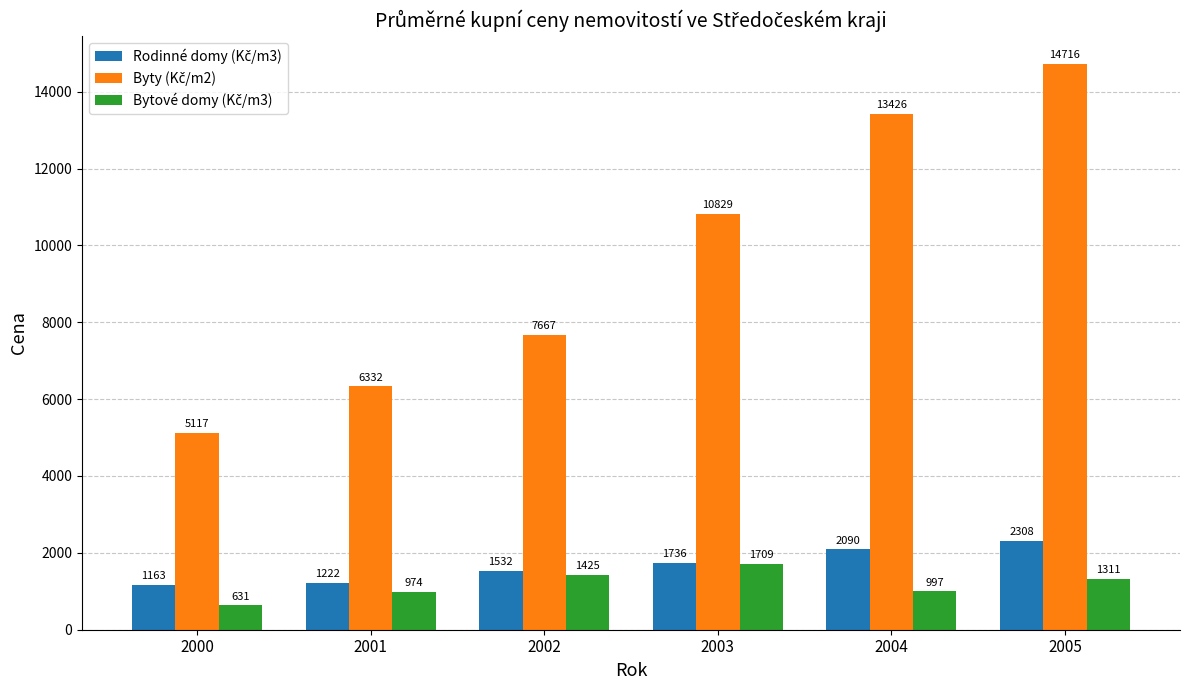

At which category is the sum across all series the highest?

2005